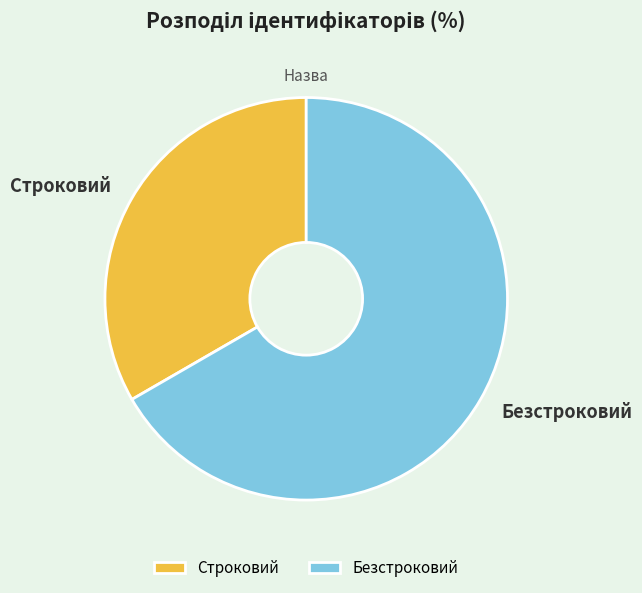

How many segments does this pie chart have?

2